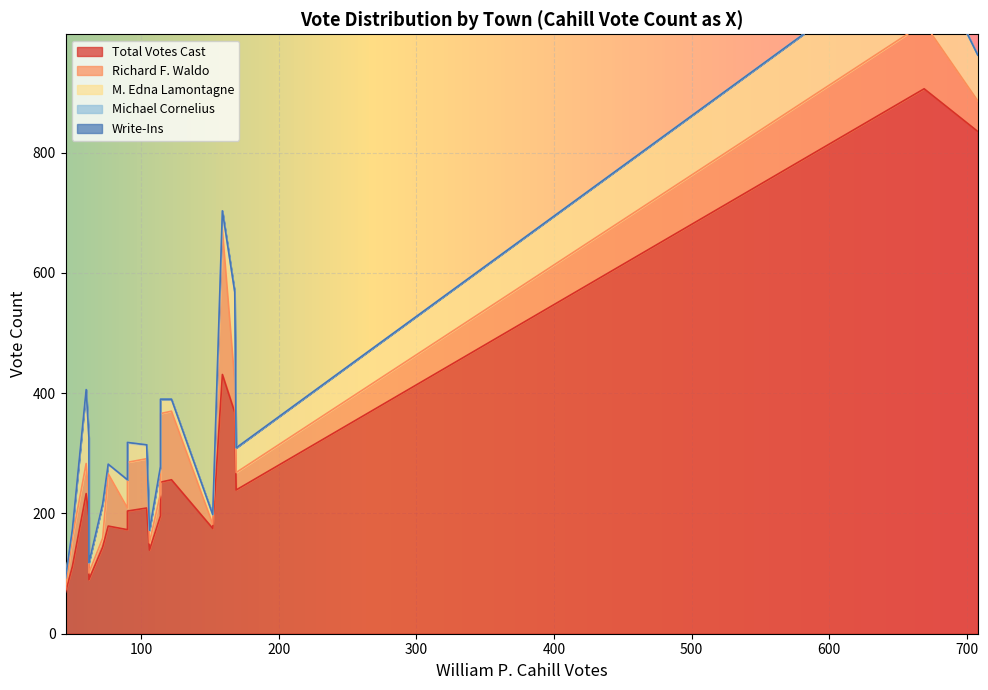

Which series changed the most between Dover-2 and Epping?

Total Votes Cast